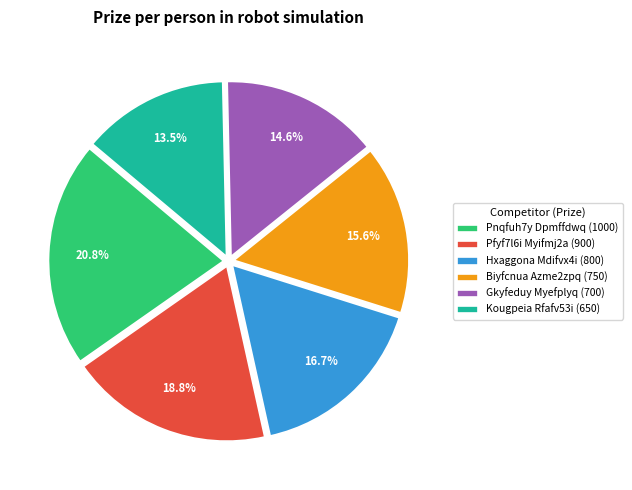

What portion of the pie excludes Hxaggona Mdifvx4i?

83.3%